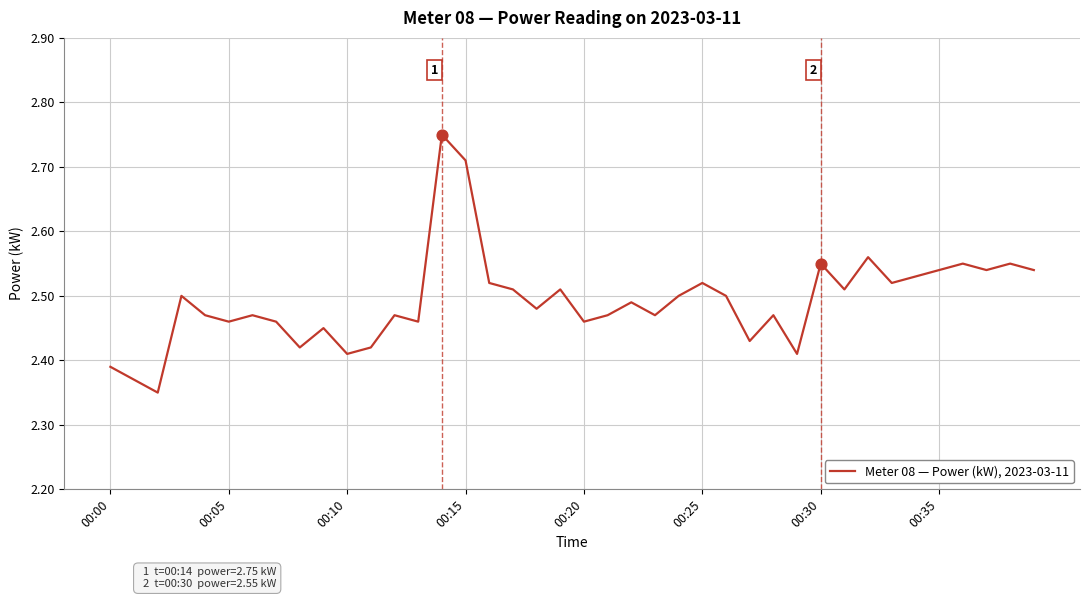

What is the difference between the maximum and minimum values?

0.4